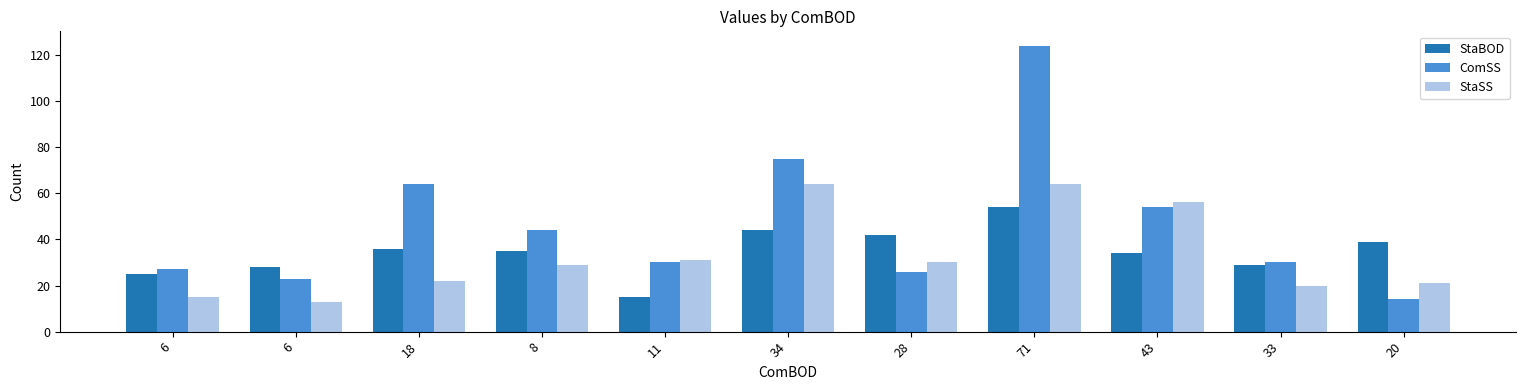

True or false: ComSS has a value of 54 at 43.

True